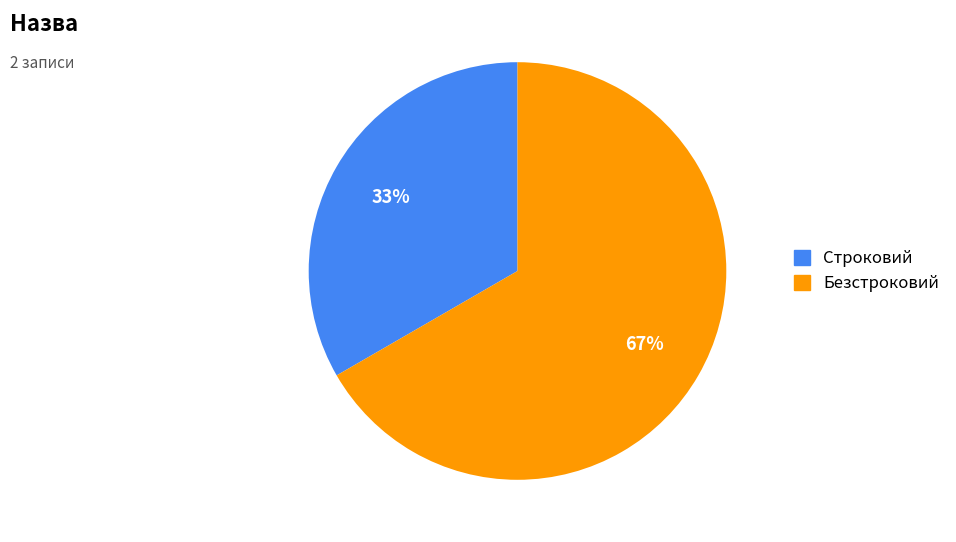

Does any single category account for the majority?

Yes